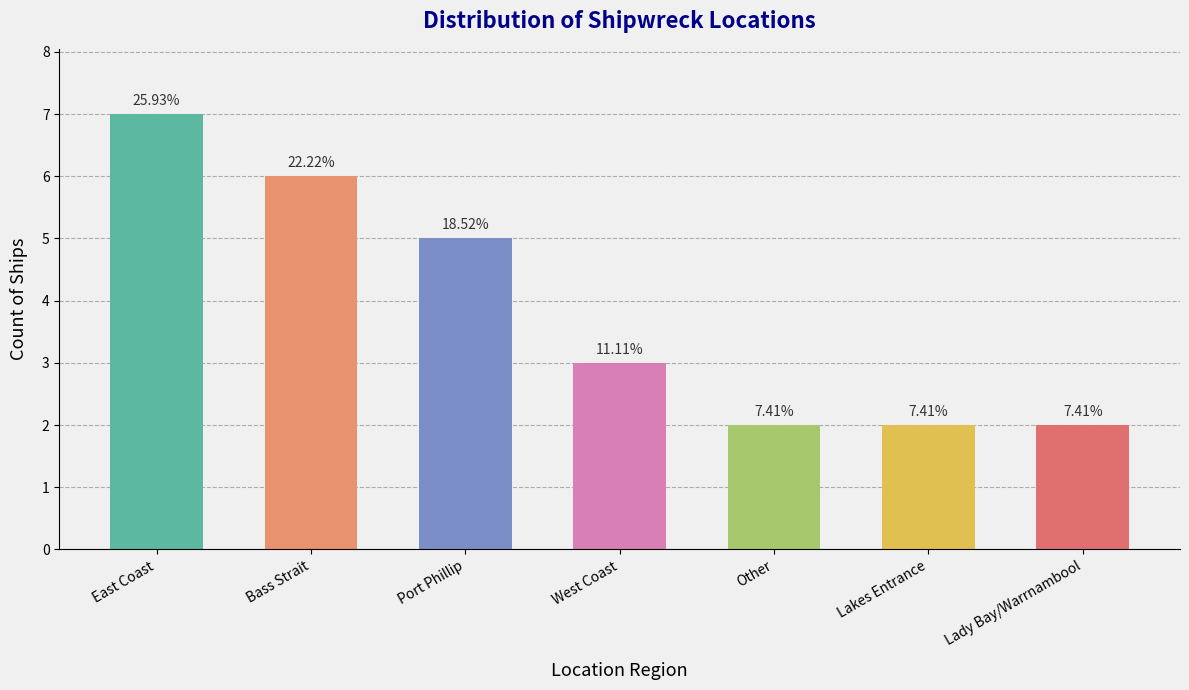

Are the bars horizontal?

No